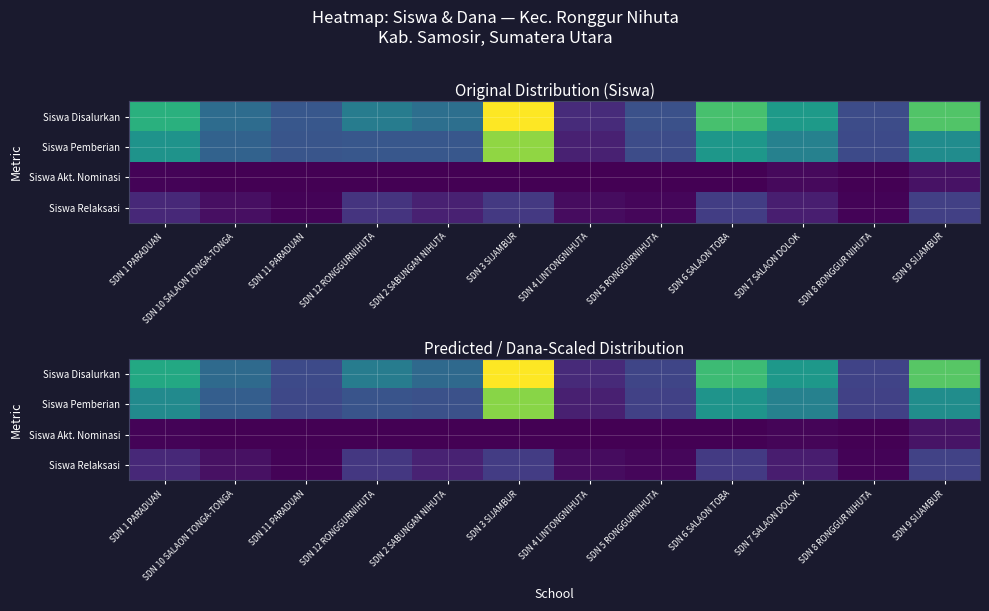

How many data points in Siswa Disalurkan are above 21?

6